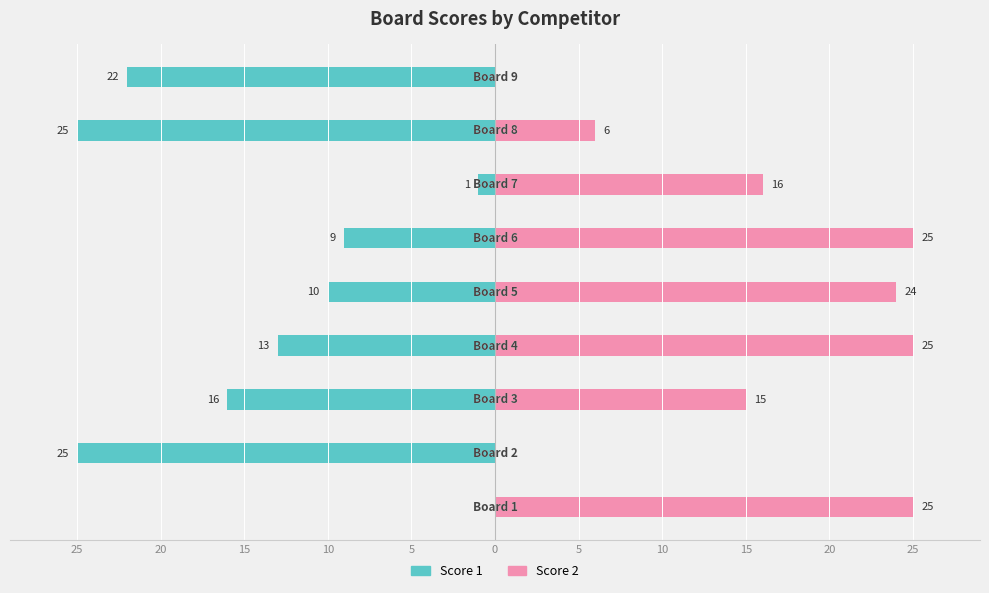

Rank the series by their maximum value, from highest to lowest.

Score 2, Score 1